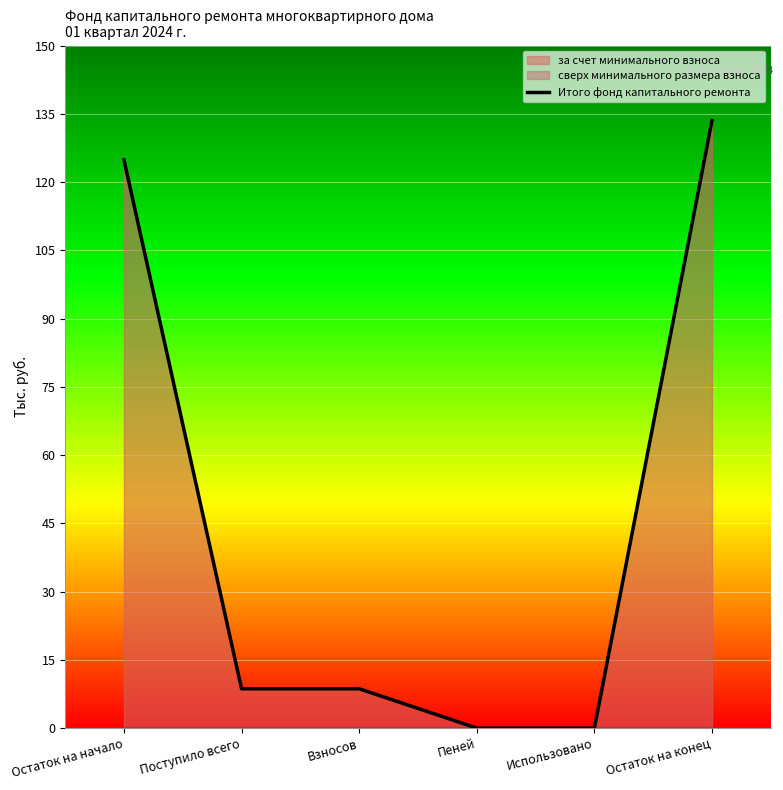

How many data points are less than 8?

2